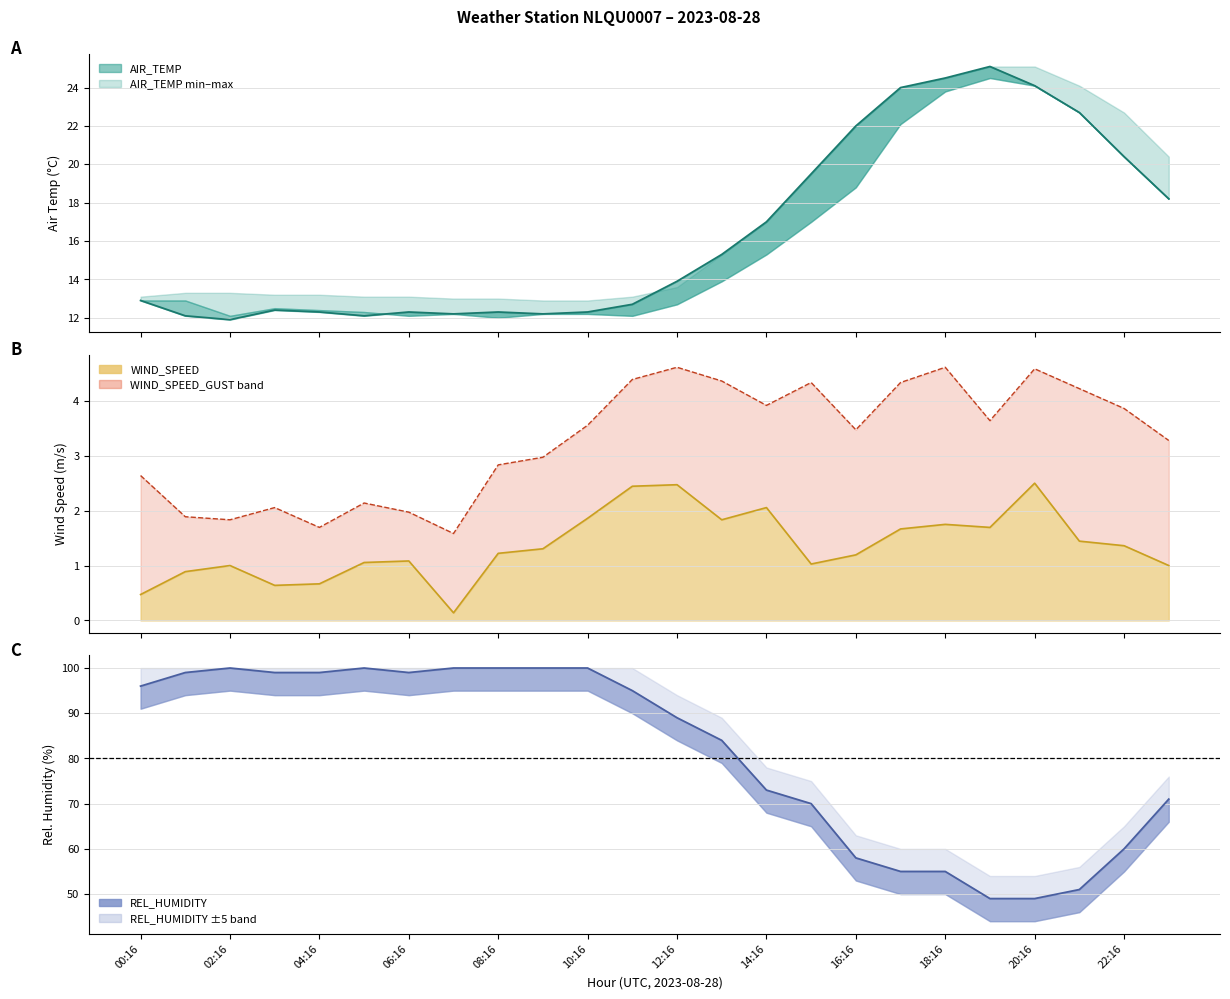

What is the difference between the maximum and second lowest values in the AIR_TEMP series?

13.0